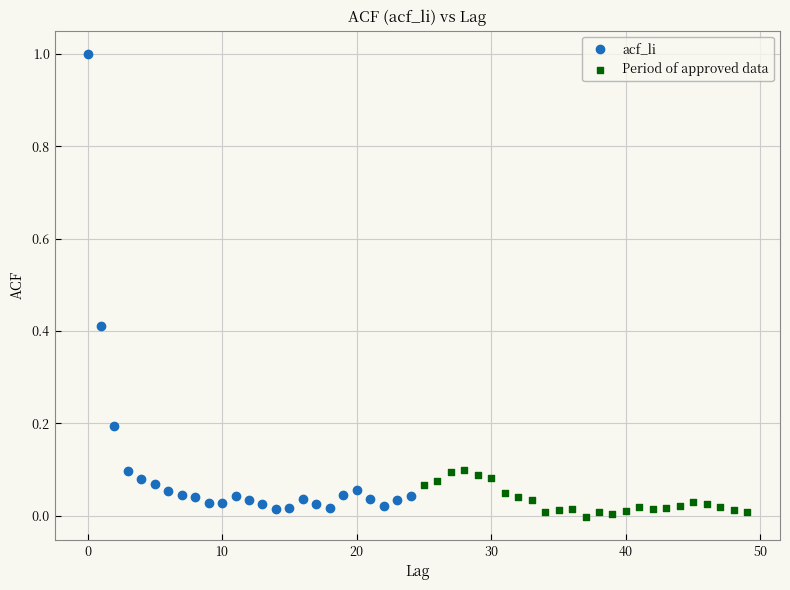

Which series has the widest spread of Y values?

acf_li